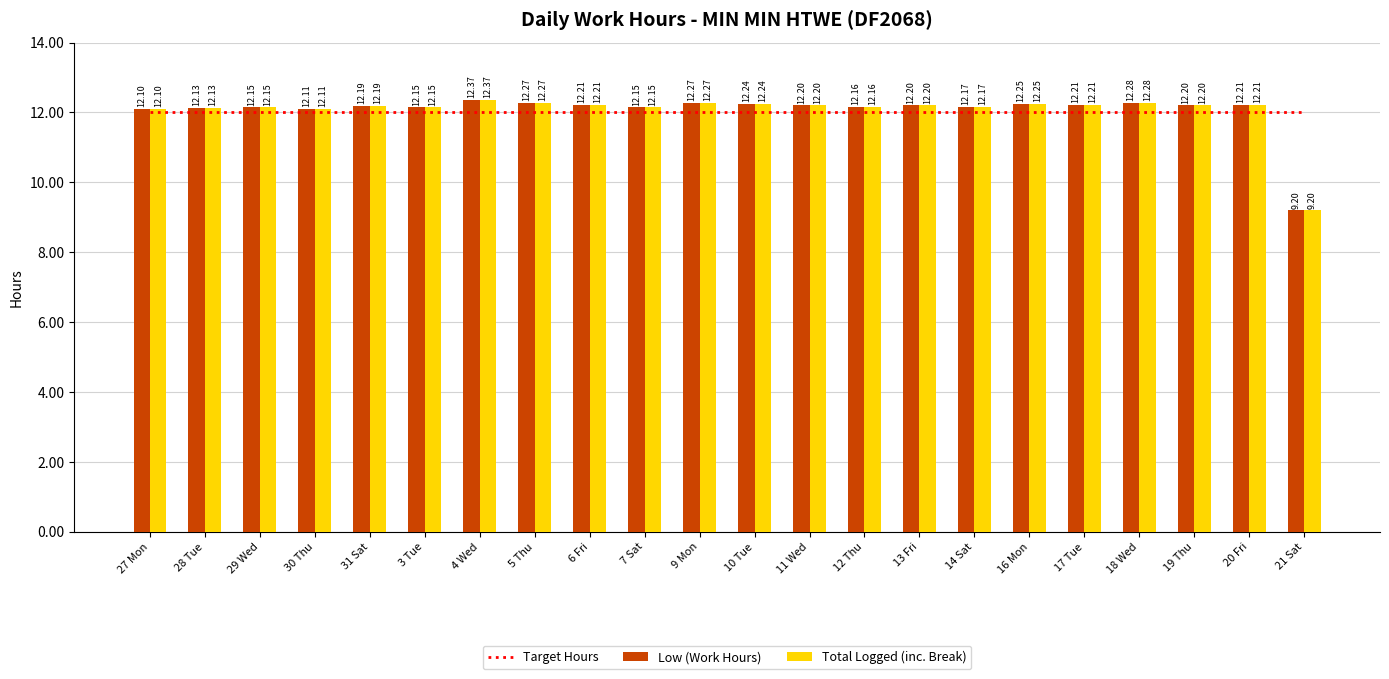

How many groups of bars are there?

22